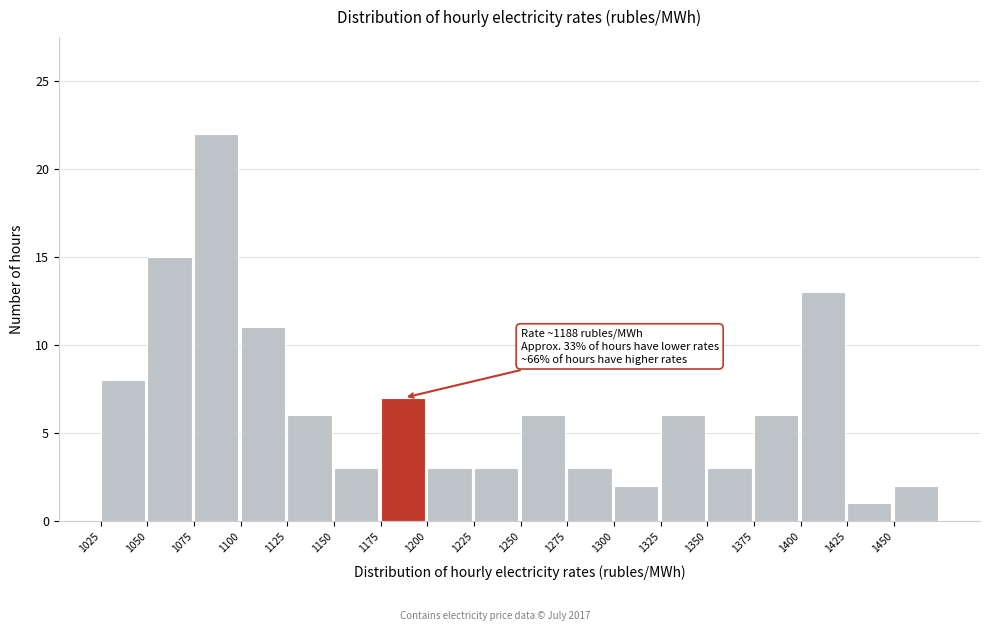

Over which range of the x-axis is the bar tallest?

1075 to 1100